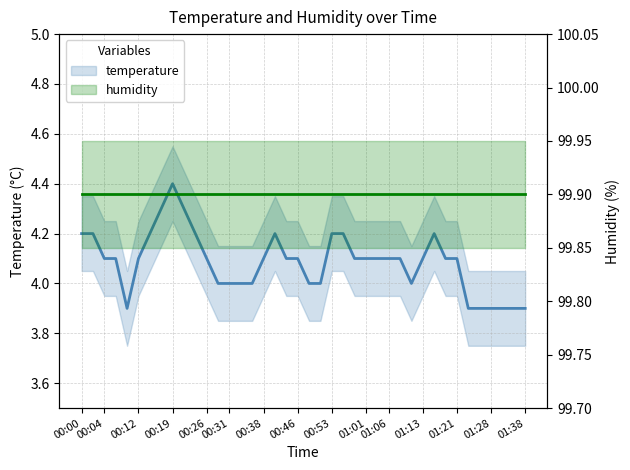

Is it true that humidity equals 99.9 at 16?

True